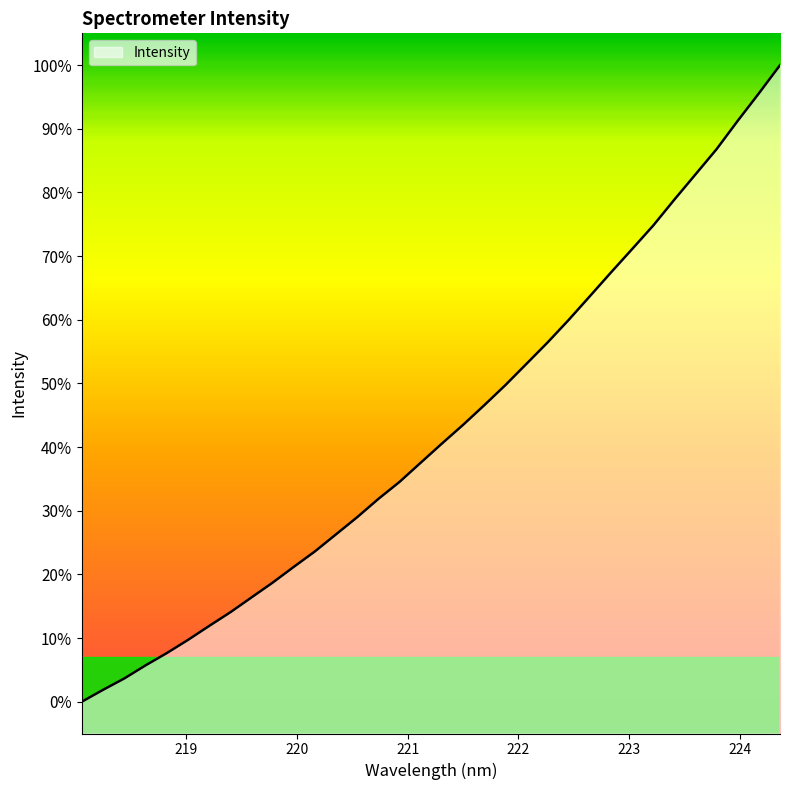

Reading left to right, transcribe all the data shown in this chart.

218.0596=0.0	218.2508=0.0	218.442=0.0	218.6332=0.1	218.8244=0.1	219.0156=0.1	219.2067=0.1	219.3979=0.1	219.589=0.2	219.7801=0.2	219.9712=0.2	220.1623=0.2	220.3533=0.3	220.5444=0.3	220.7354=0.3	220.9264=0.3	221.1174=0.4	221.3083=0.4	221.4993=0.4	221.6902=0.5	221.8812=0.5	222.0721=0.5	222.263=0.6	222.4538=0.6	222.6447=0.6	222.8355=0.7	223.0264=0.7	223.2172=0.7	223.408=0.8	223.5987=0.8	223.7895=0.9	223.9802=0.9	224.1709=1.0	224.3616=1.0